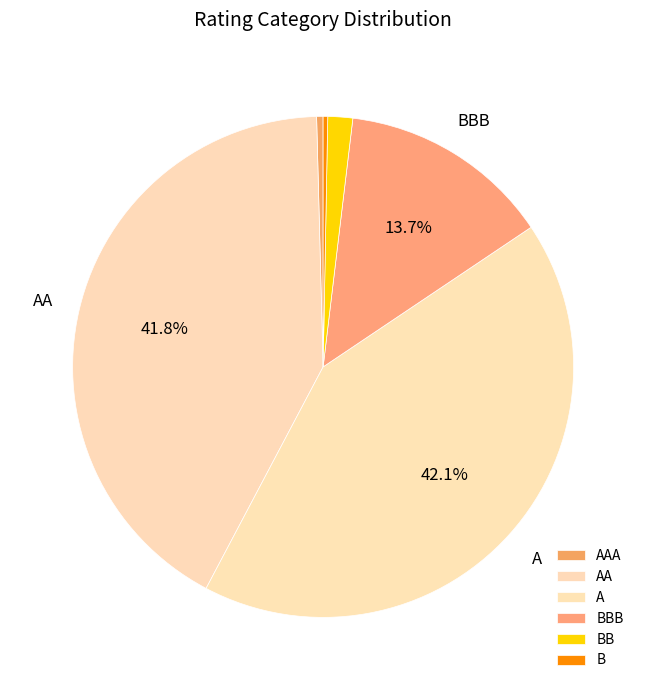

Between AA and BB, which is larger?

AA